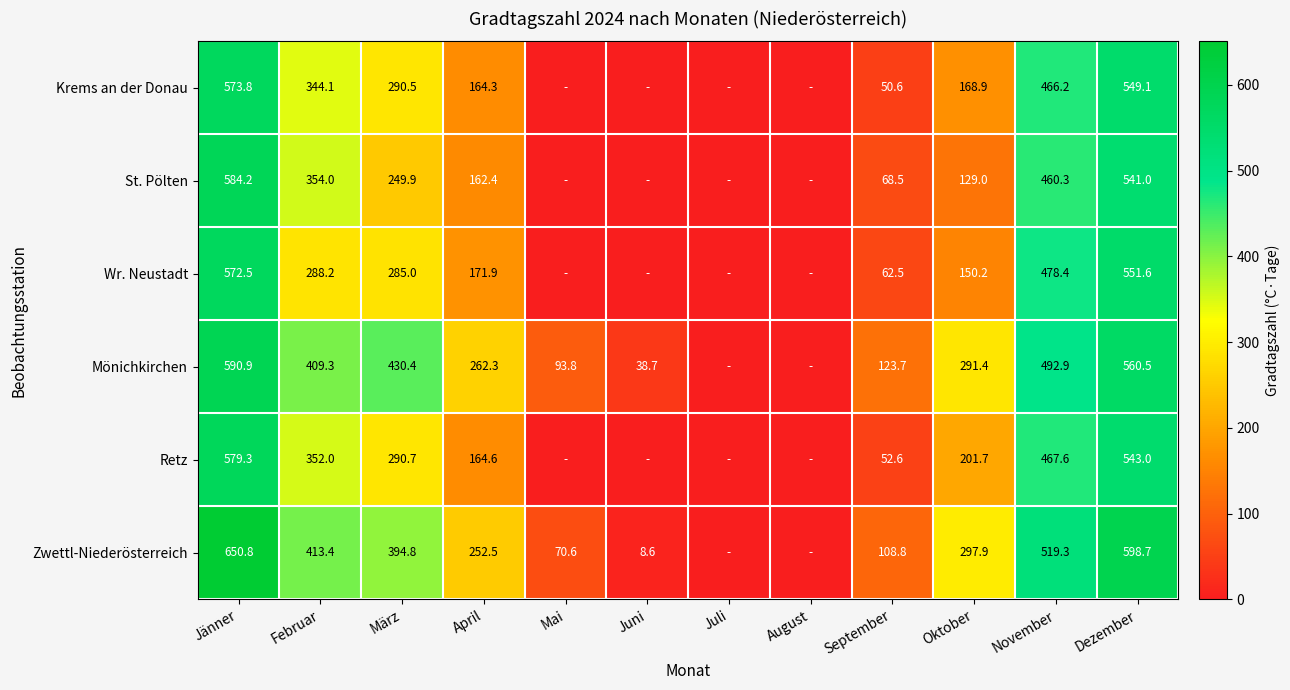

Which label corresponds to the largest value in the chart?

Jänner